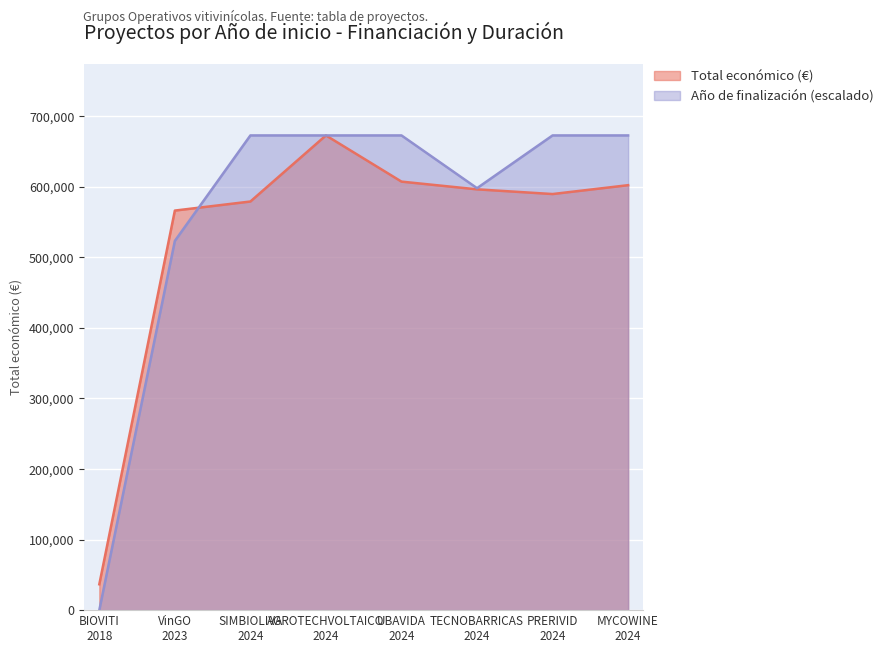

Which series has the widest spread of values?

Año de finalización (escalado)